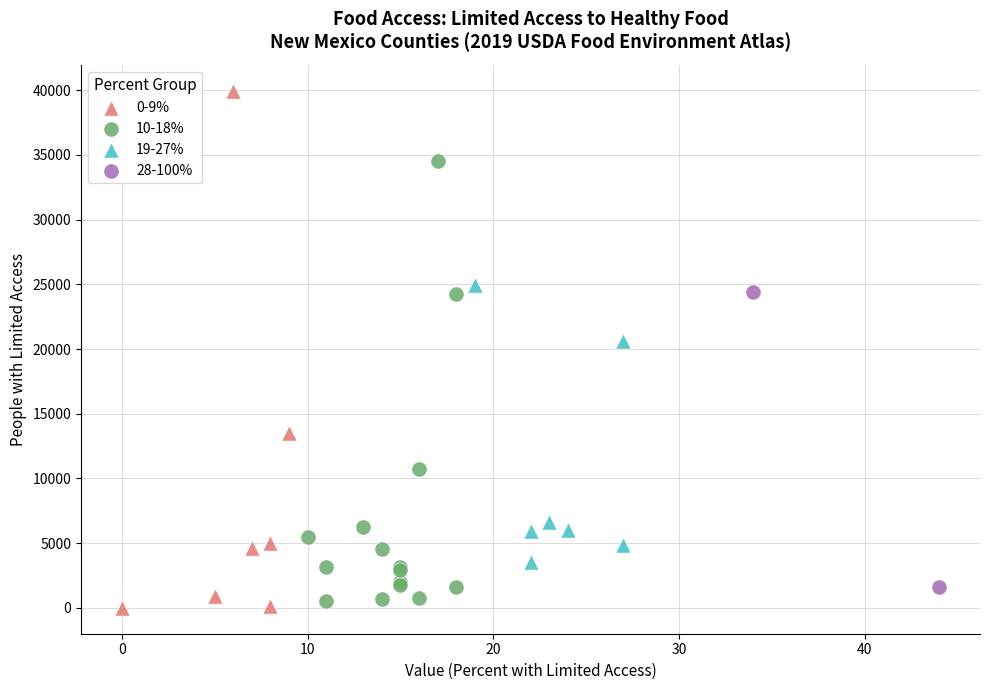

Which series contains the highest Y value?

0-9%